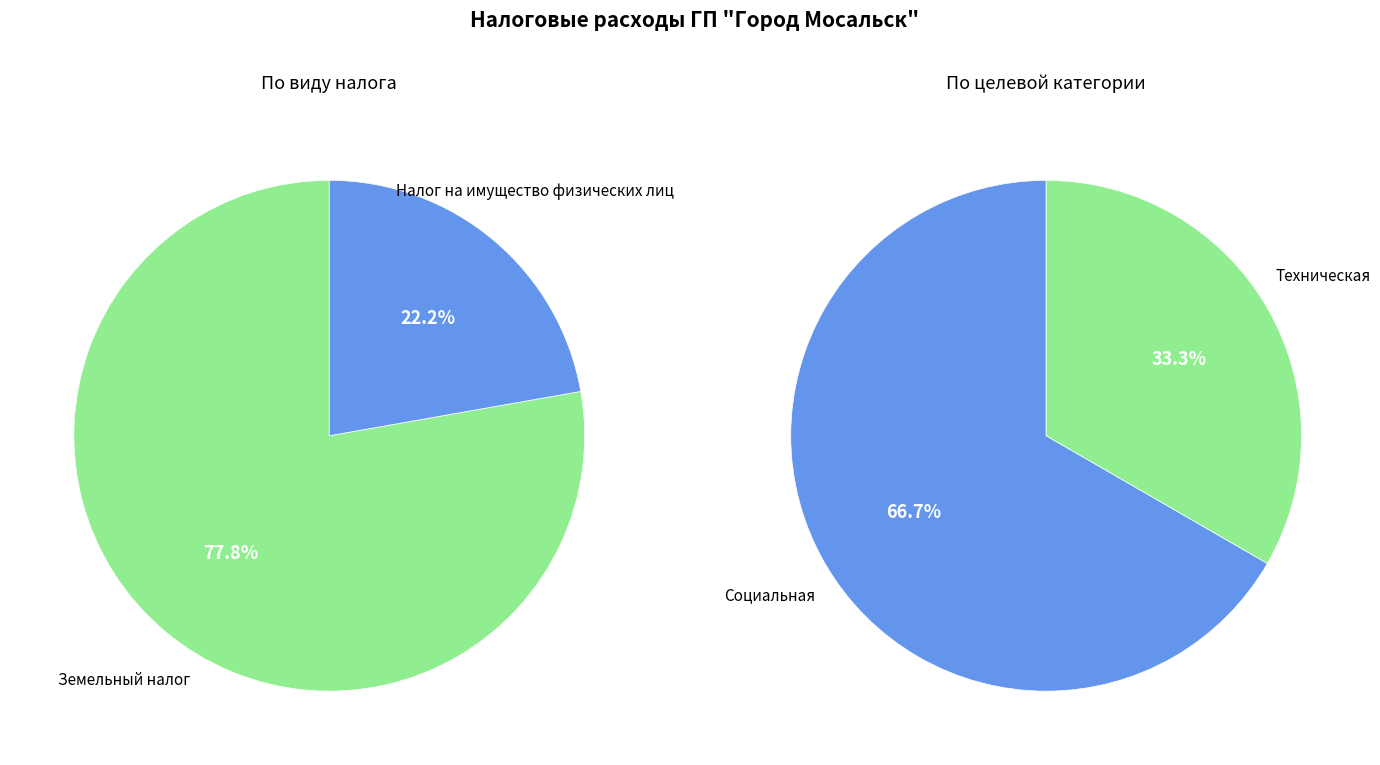

What is the largest slice in the pie chart?

Земельный налог